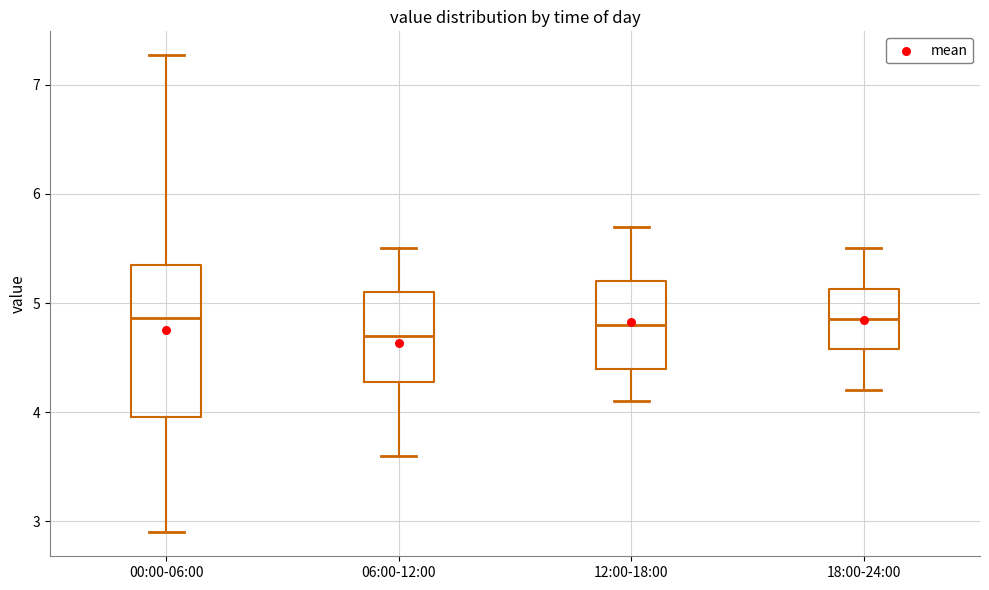

Reading left to right, read every box against the y-axis: the position of its median line, the range the box covers, and the ends of its whiskers. The values are not printed on the chart, so give them approximately, as read against the axis.

00:00-06:00: median 4.9, box 4.0 to 5.3, whiskers 2.9 to 7.3
06:00-12:00: median 4.7, box 4.3 to 5.1, whiskers 3.6 to 5.5
12:00-18:00: median 4.8, box 4.4 to 5.2, whiskers 4.1 to 5.7
18:00-24:00: median 4.9, box 4.6 to 5.1, whiskers 4.2 to 5.5